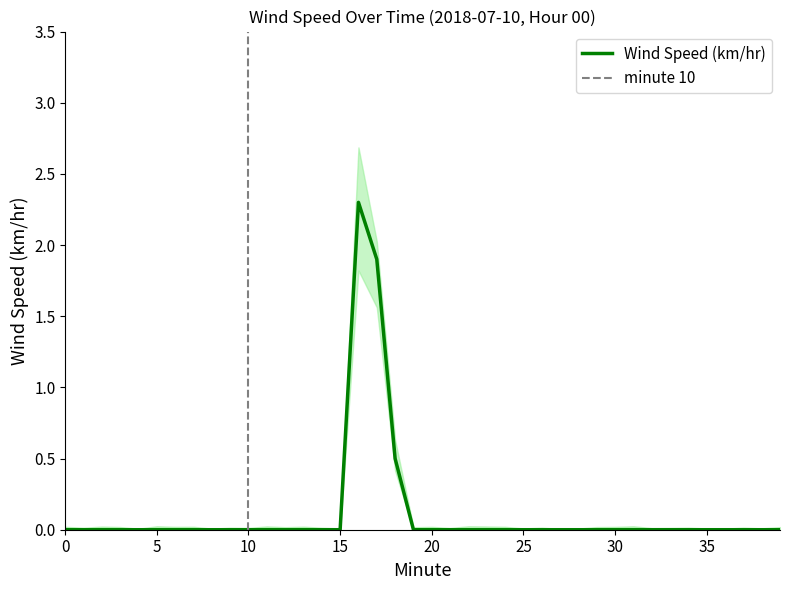

Does the chart have visible grid lines?

No